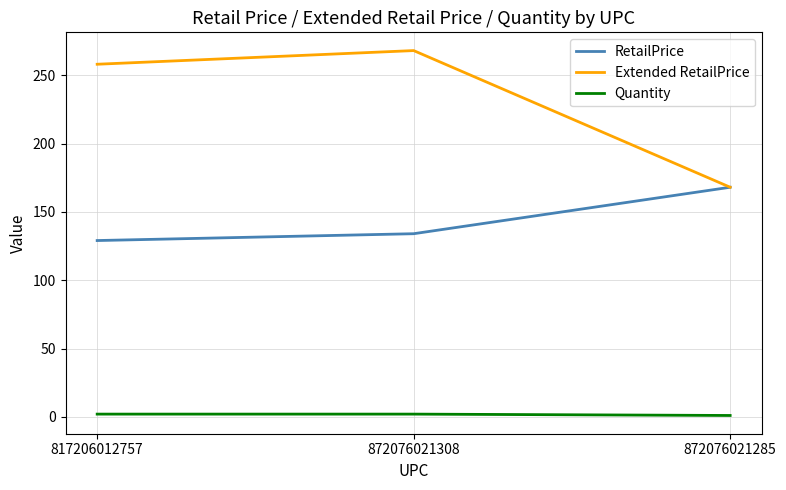

What is the lowest value of the Extended RetailPrice series?

168